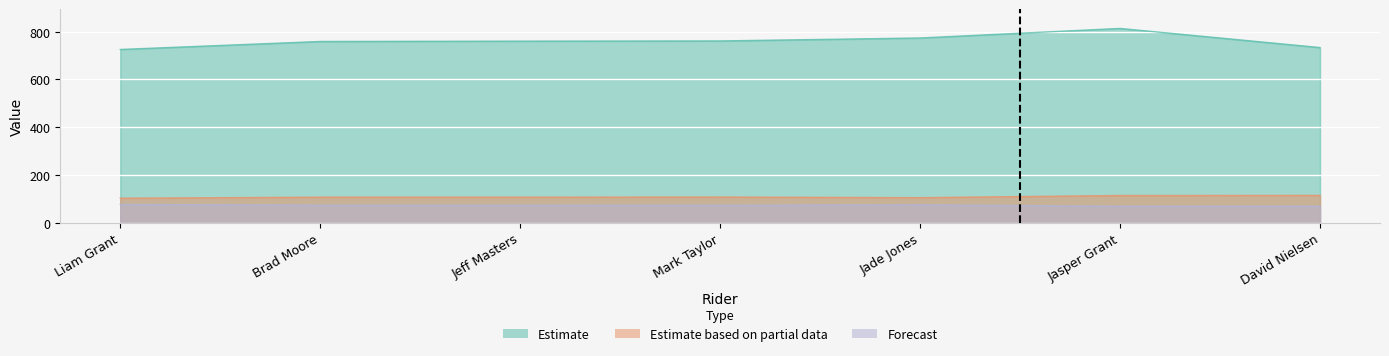

Rank the series at Mark Taylor from lowest to highest value.

Forecast, Estimate based on partial data, Estimate